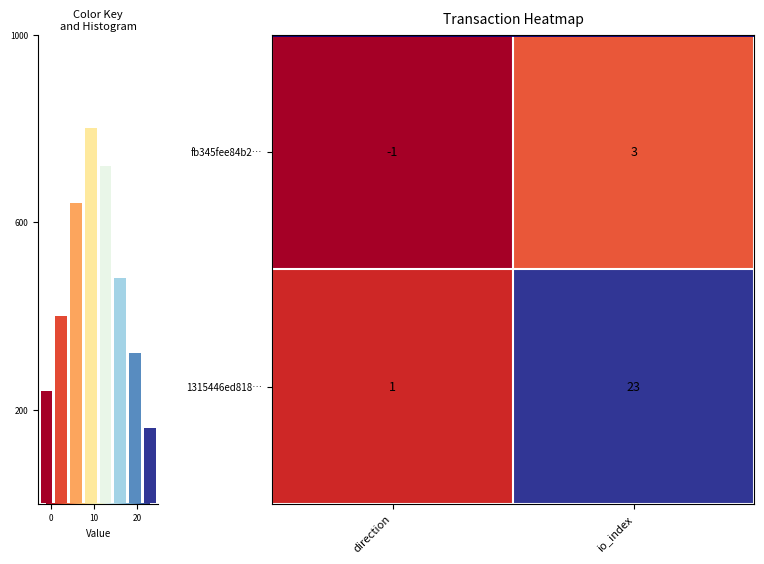

What is the difference between the fb345fee84b2… values at io_index and direction?

4